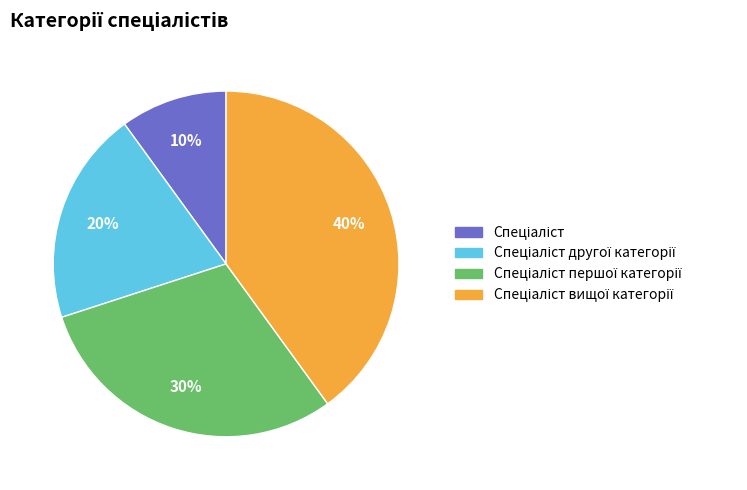

To the nearest percent, what is the difference between the largest and smallest slice percentages?

30%